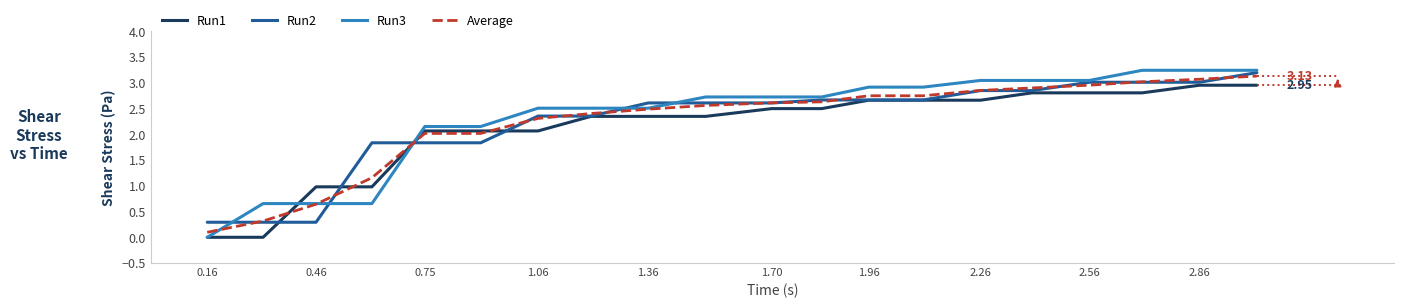

Reading right to left, extract all data points from this chart.

Run1: 3.0	3.0	2.8	2.8	2.8	2.7	2.7	2.7	2.5	2.5	2.3	2.3	2.3	2.1	2.1	2.1	1.0	1.0	-0.0	-0.0
Run2: 3.2	3.0	3.0	3.0	2.8	2.8	2.7	2.7	2.7	2.6	2.6	2.6	2.4	2.4	1.8	1.8	1.8	0.3	0.3	0.3
Run3: 3.2	3.2	3.2	3.0	3.0	3.0	2.9	2.9	2.7	2.7	2.7	2.5	2.5	2.5	2.2	2.2	0.7	0.7	0.7	-0.0
Average: 3.1	3.1	3.0	3.0	2.9	2.9	2.7	2.7	2.6	2.6	2.6	2.5	2.4	2.3	2.0	2.0	1.2	0.6	0.3	0.1